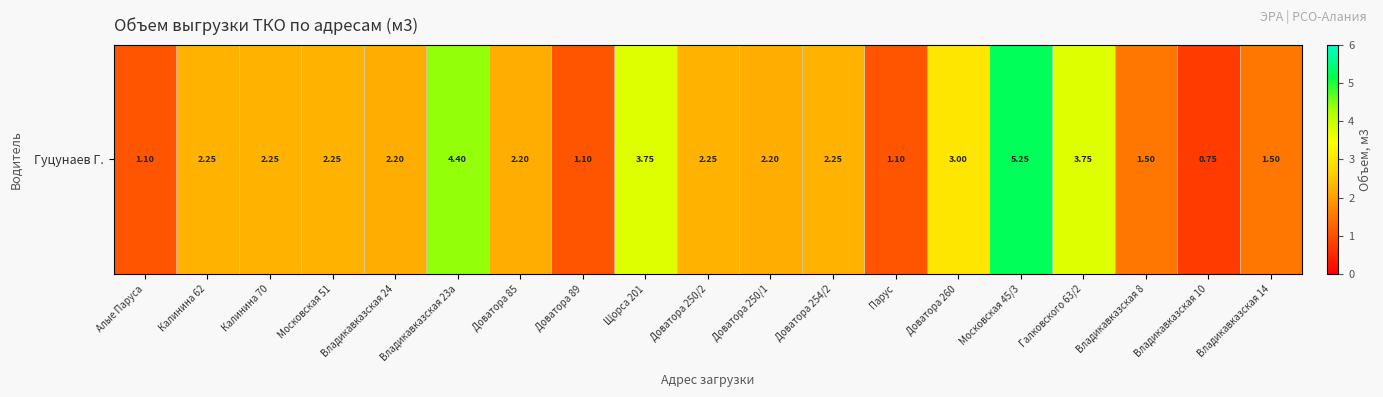

Which category has the highest value across all series?

Московская 45/3